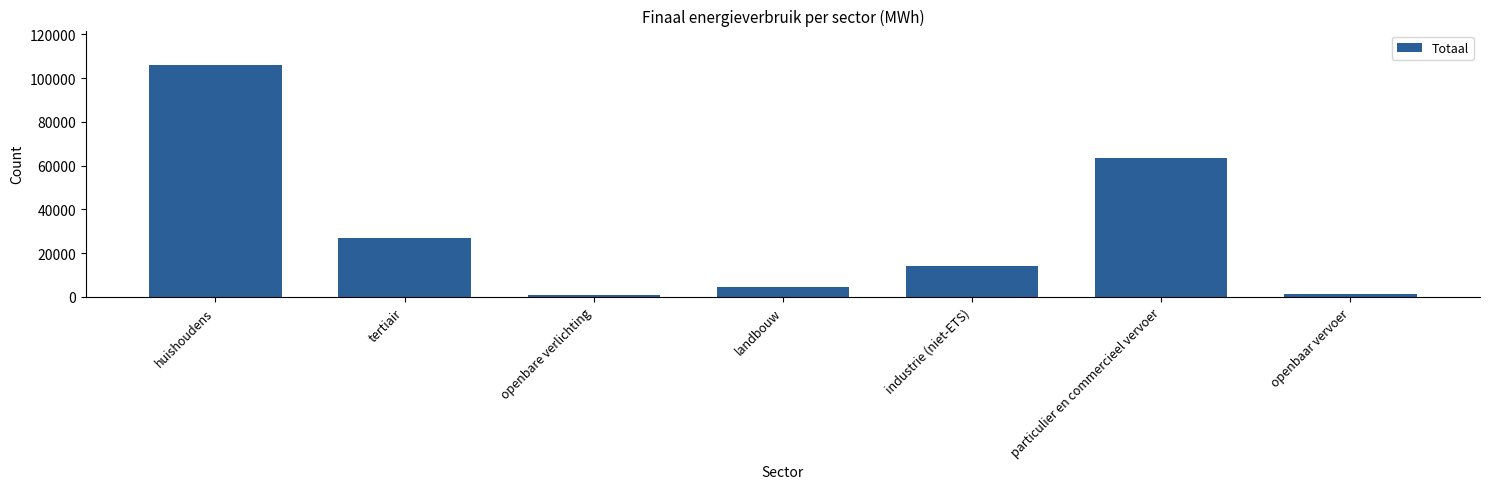

True or false: the data shows 4677.8 at landbouw.

True